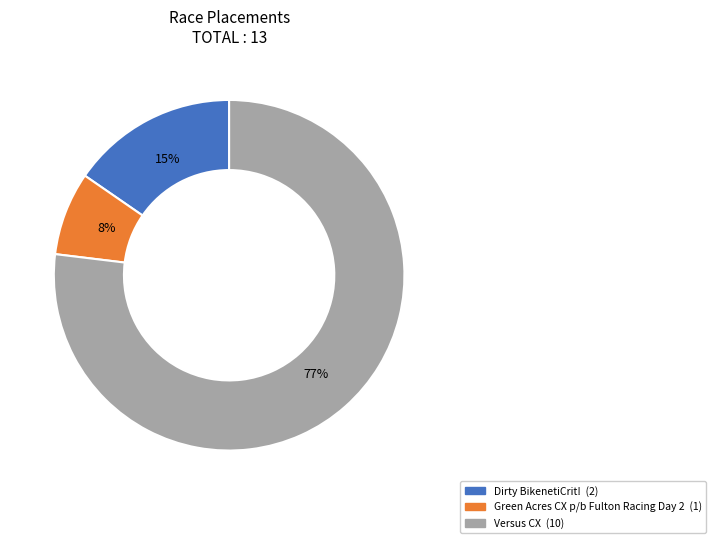

Does Green Acres CX p/b Fulton Racing Day 2 represent more than half of the total?

No